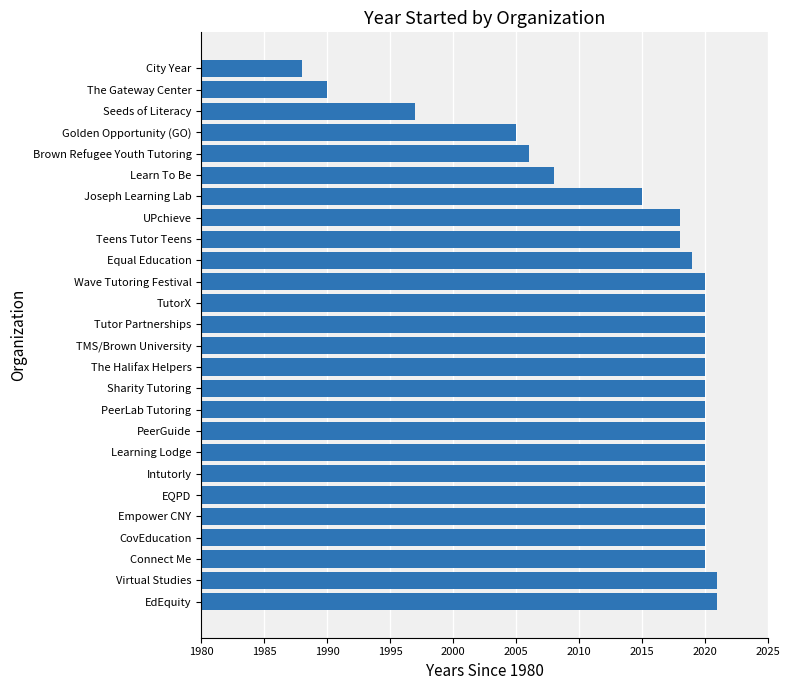

At which label is the value closest to 24?

Golden Opportunity (GO)